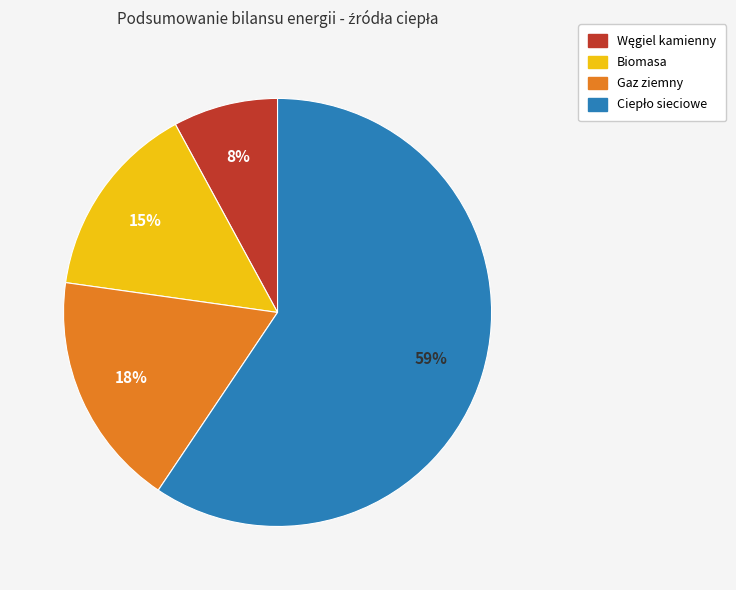

Count the number of slices in the pie.

4